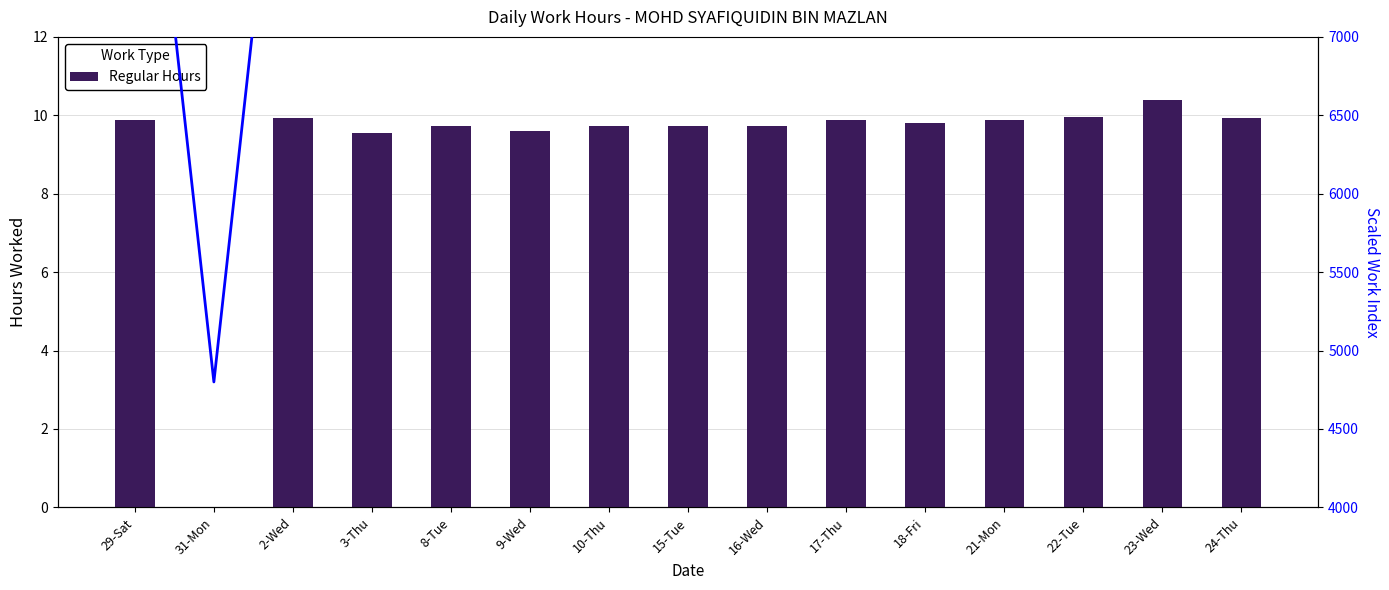

What value does the data have at 10-Thu?

9.7